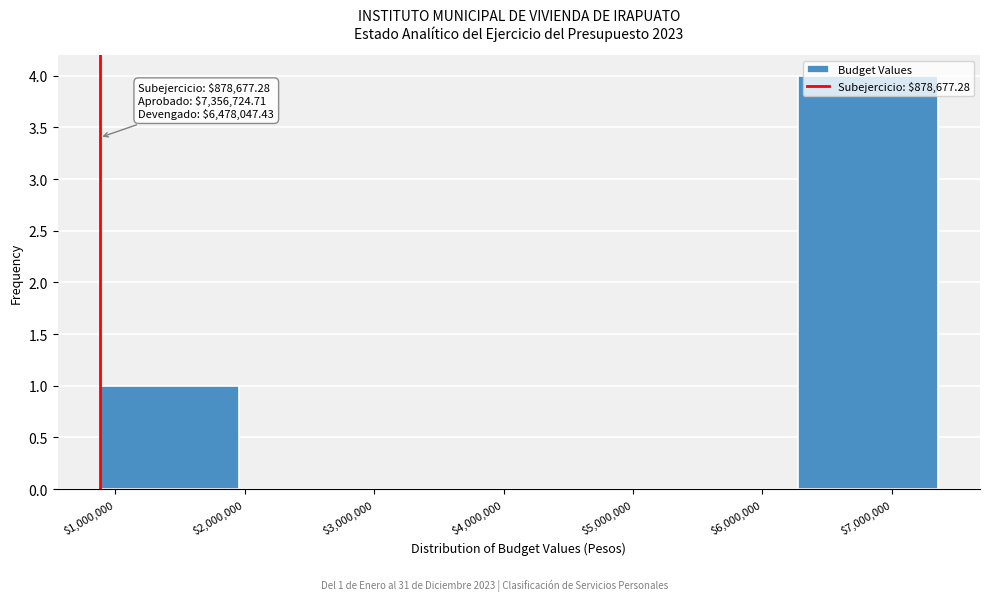

Which range on the x-axis has the tallest bar?

6300000 to 7400000